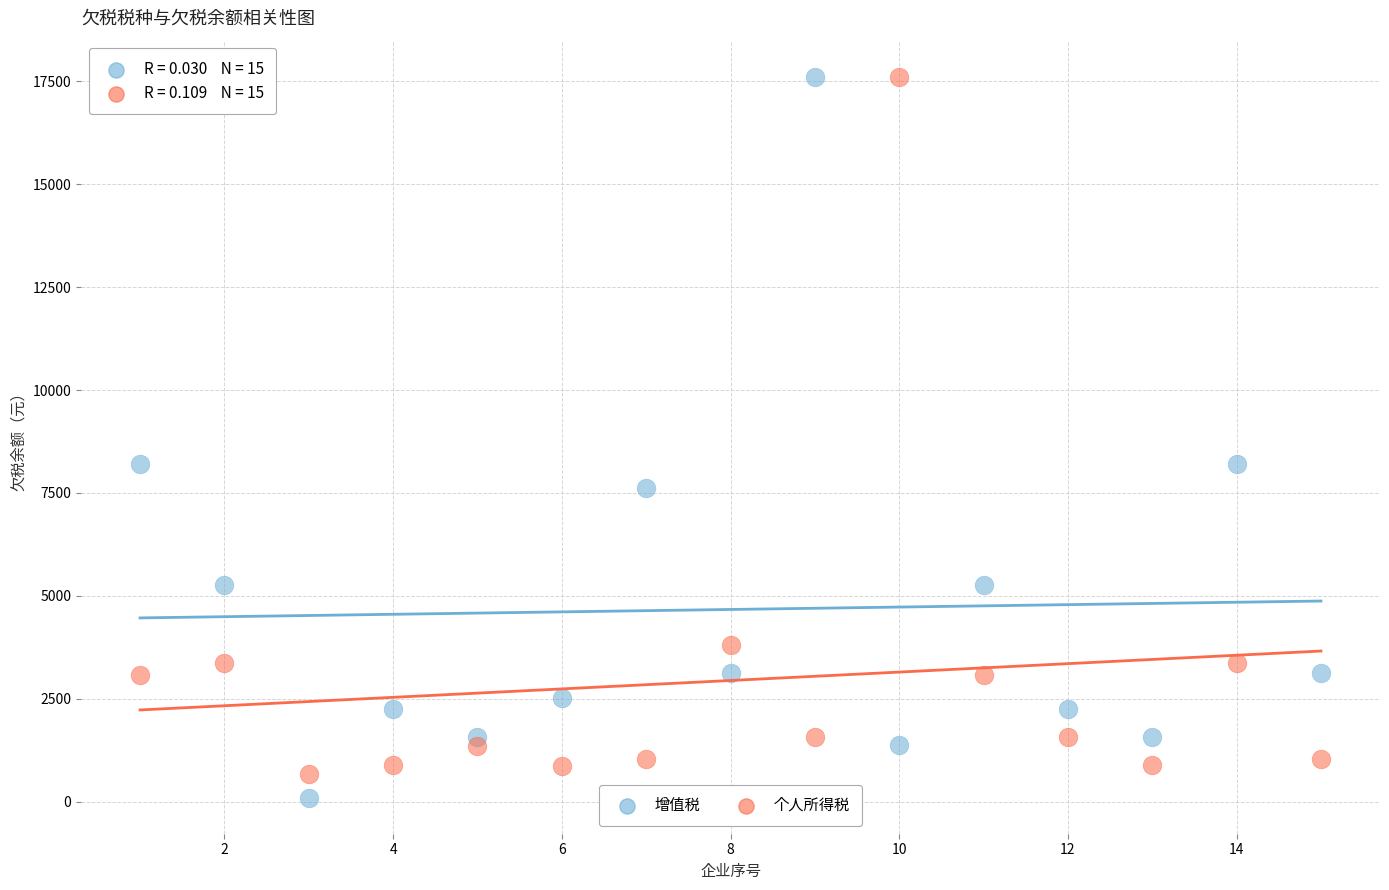

Across all data points, what is the range of Y values (max minus min)?

17513.5